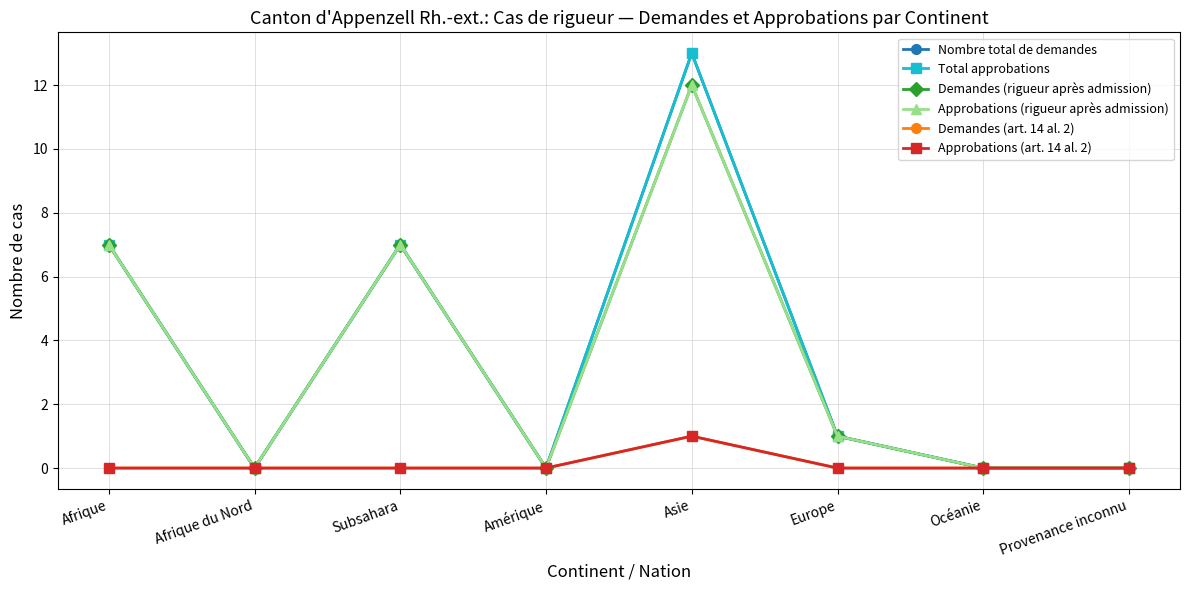

True or false: Nombre total de demandes has more than 2 interior local peaks.

False